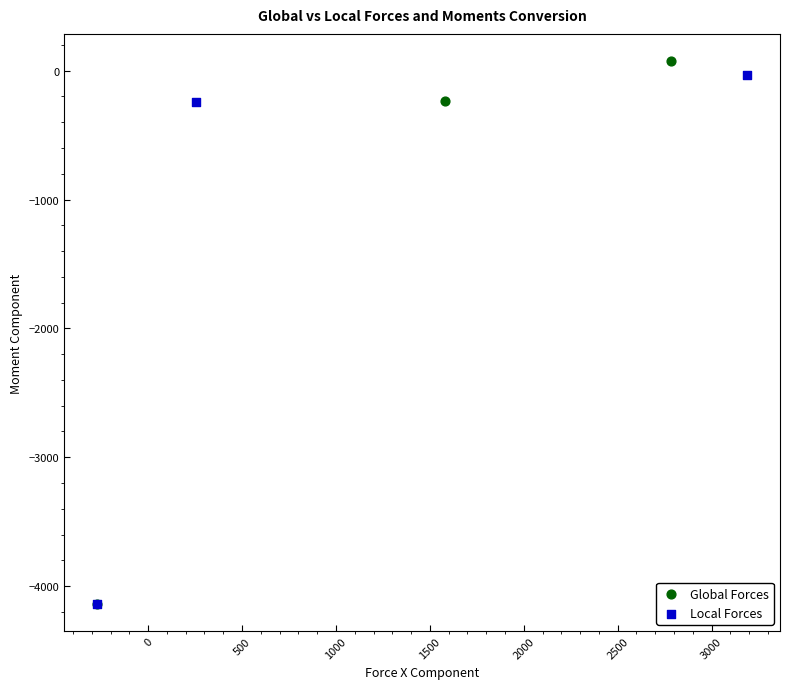

Which series contains the highest Y value?

Global Forces